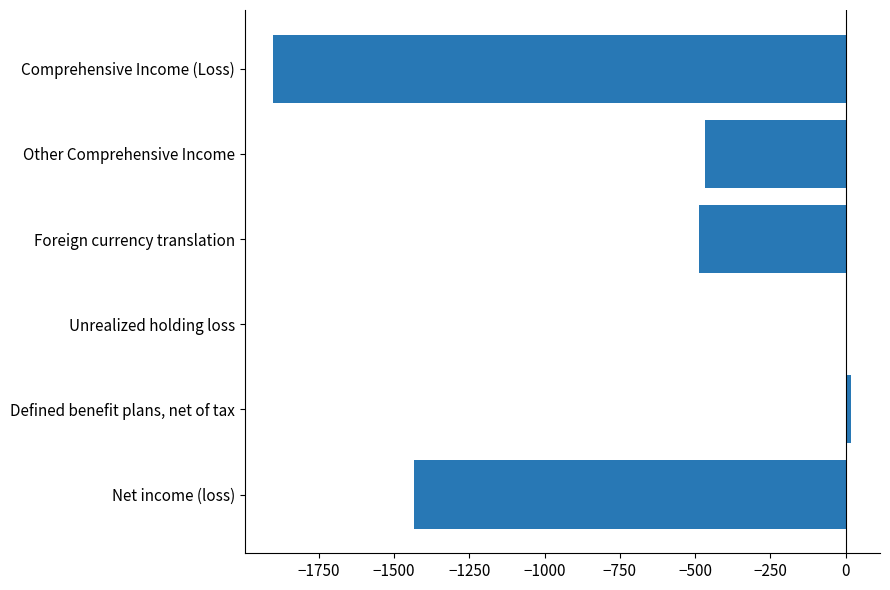

Is it true that the value at Net income (loss) is -2347?

False